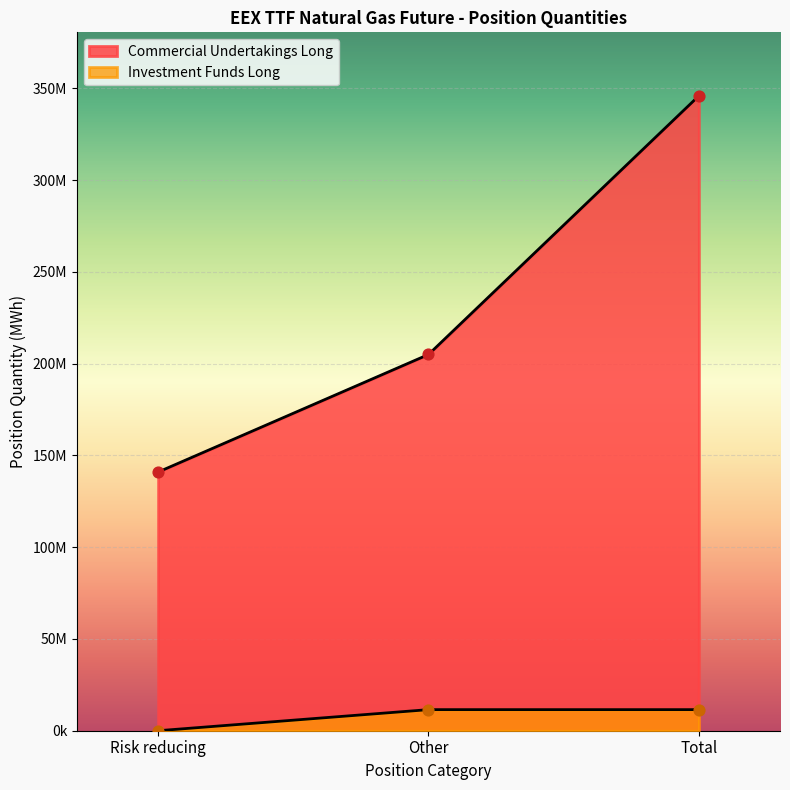

Is the value of Commercial Undertakings Long at Other greater than the value of Investment Funds Long at Other?

Yes